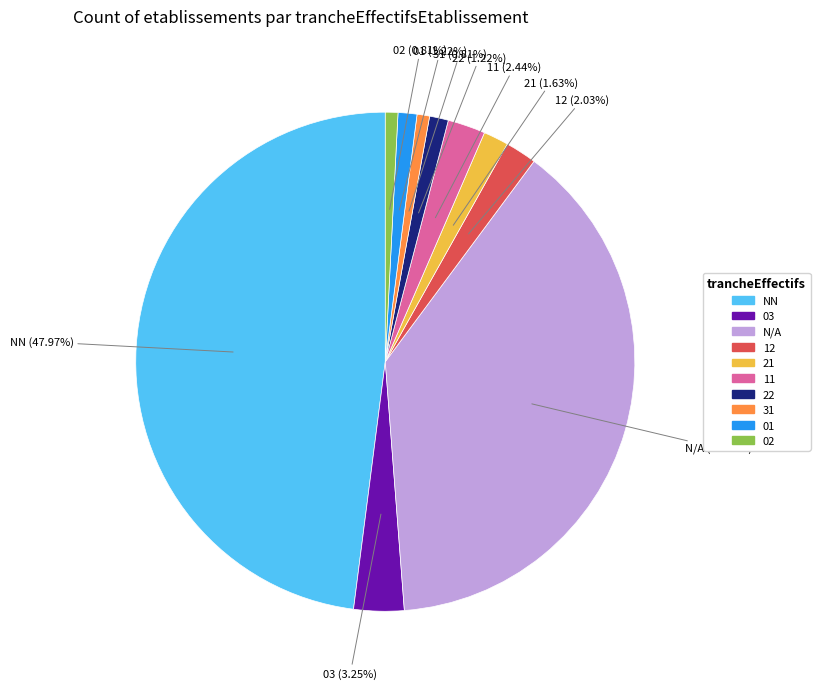

How many segments does this pie chart have?

10